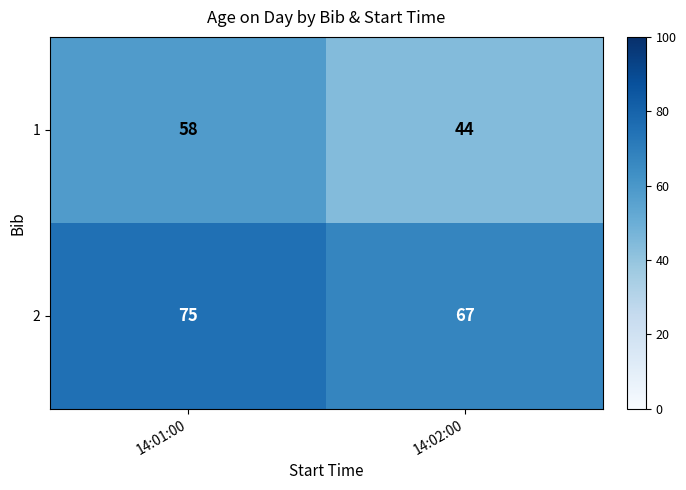

Which series changed the most between 14:01:00 and 14:02:00?

1